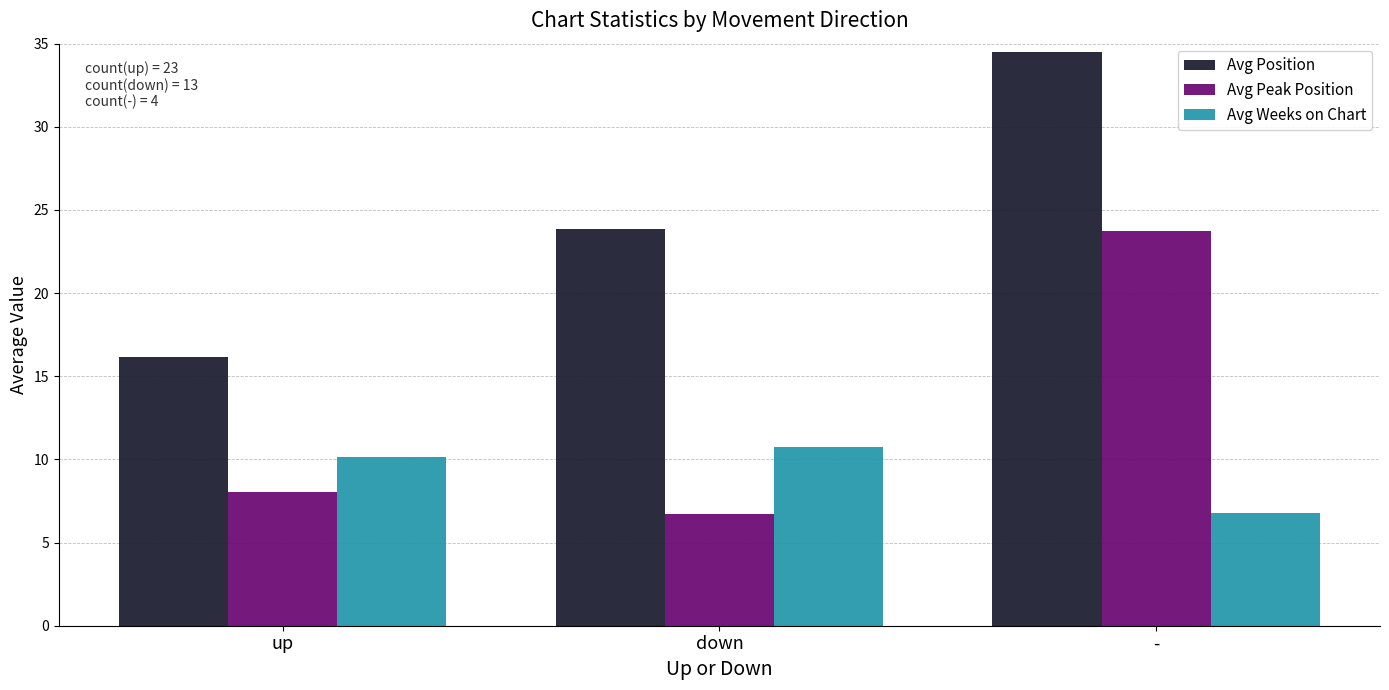

Between down and -, which series saw the biggest shift?

Avg Peak Position